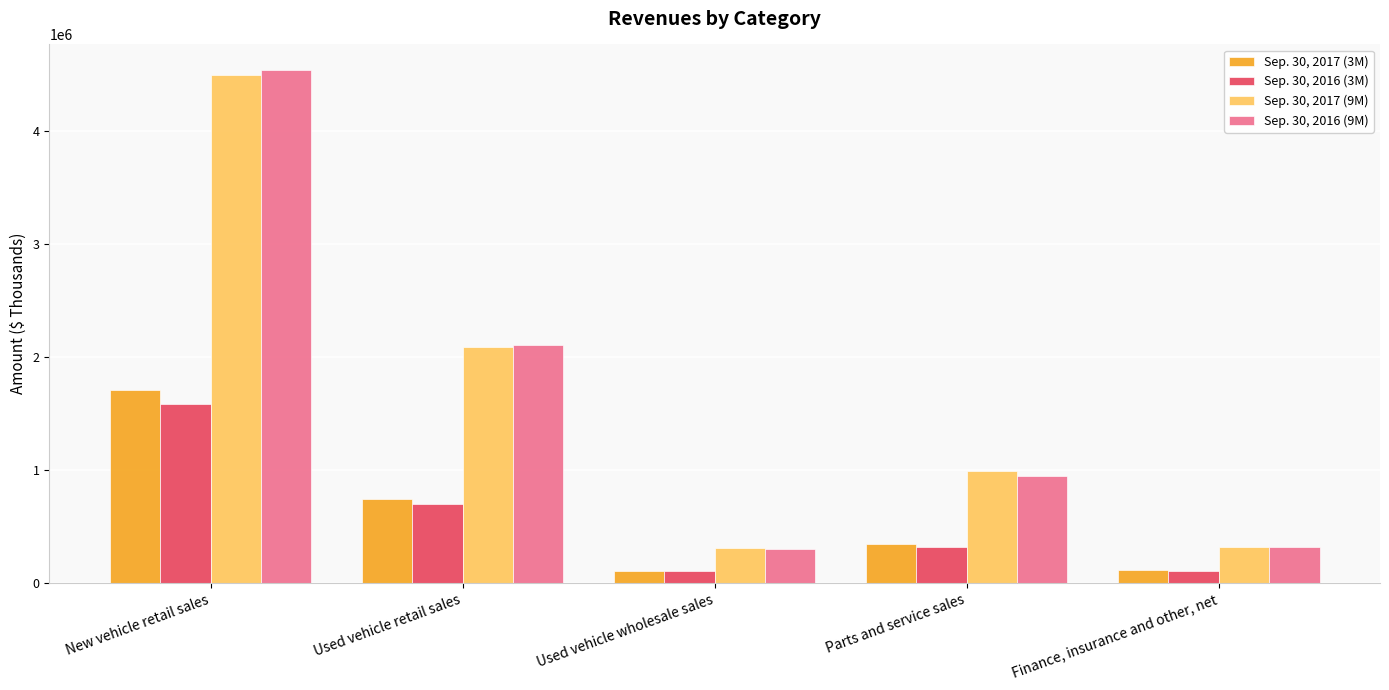

How many data points does each series have?

5